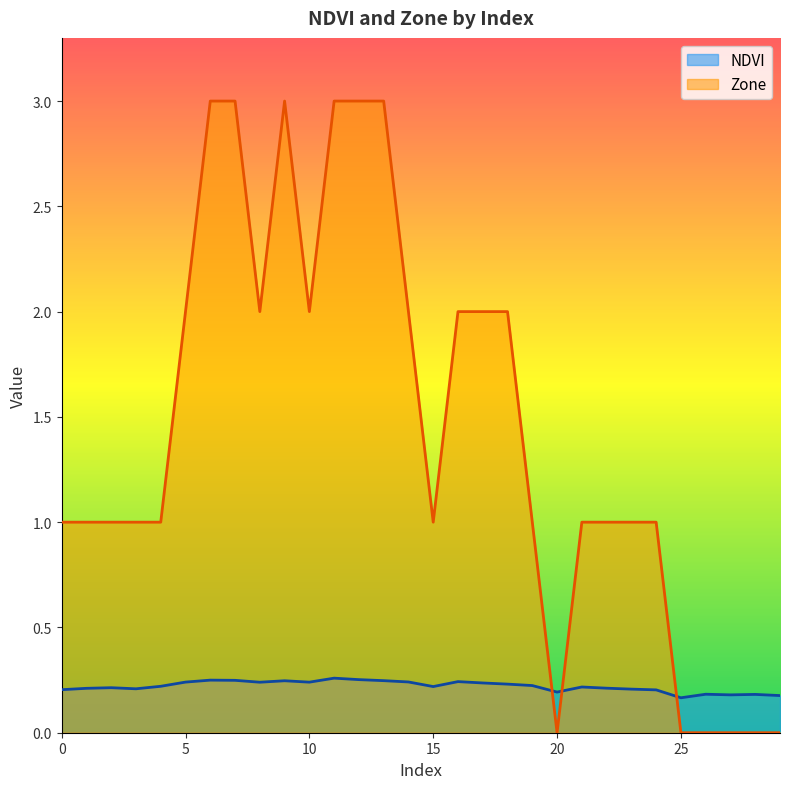

True or false: Zone has more than 0 interior local peaks.

True